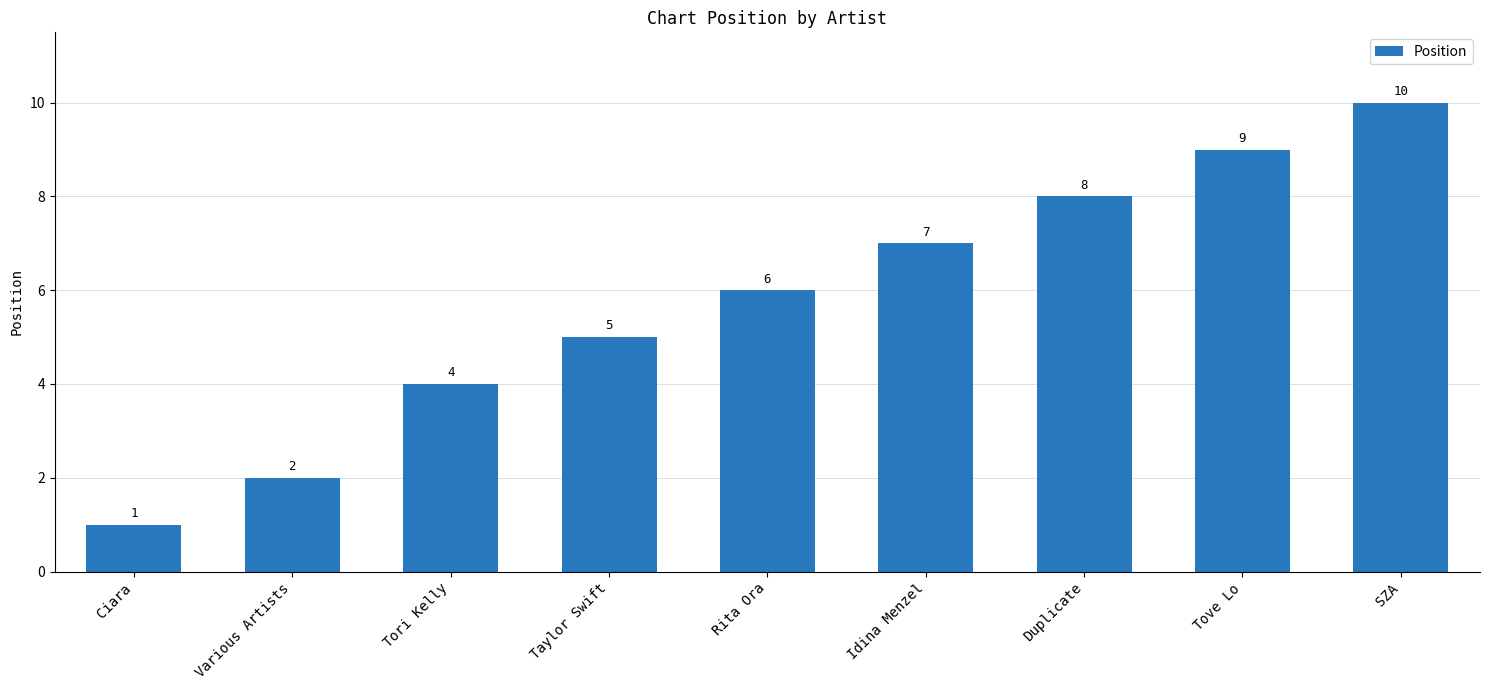

What is the maximum value shown in the chart?

10